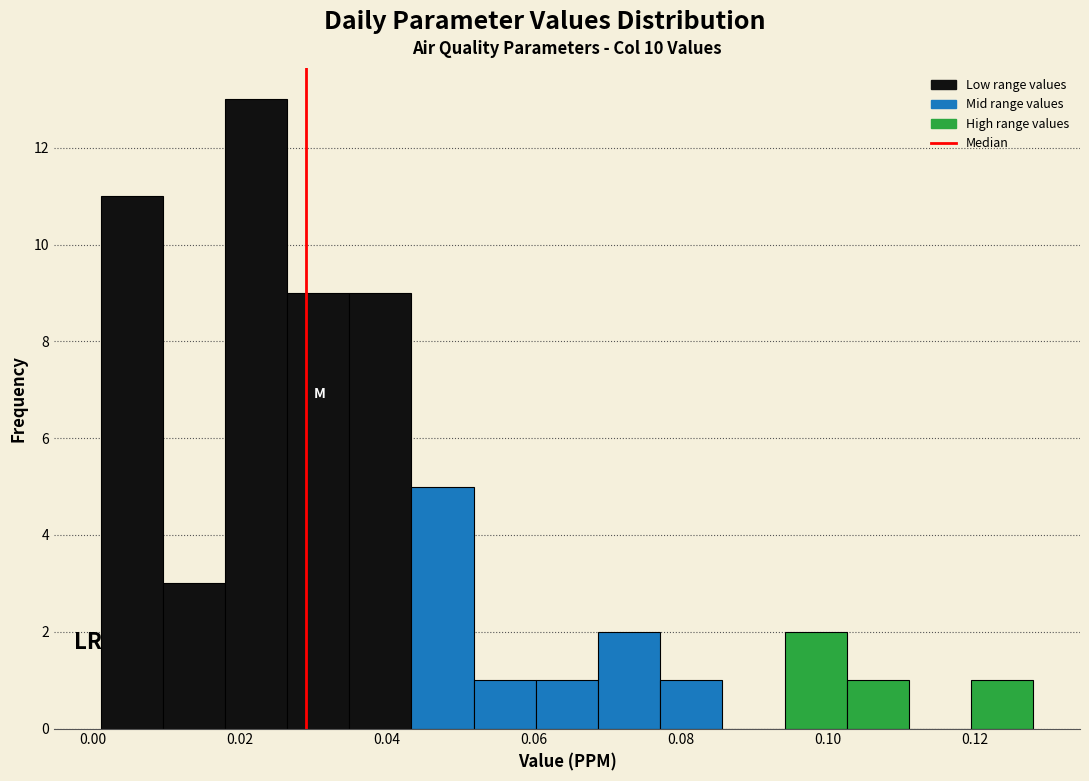

Reading left to right, list every bar in this chart as the range it spans on the x-axis followed by its height. Neither the bar edges nor the heights are printed on the chart, so give them approximately, as read against the axes.

0.002 to 0.010: 11
0.010 to 0.018: 3
0.018 to 0.026: 13
0.026 to 0.034: 9
0.034 to 0.044: 9
0.044 to 0.052: 5
0.052 to 0.060: 1
0.060 to 0.068: 1
0.068 to 0.078: 2
0.078 to 0.086: 1
0.086 to 0.094: 0
0.094 to 0.102: 2
0.102 to 0.112: 1
0.112 to 0.120: 0
0.120 to 0.128: 1